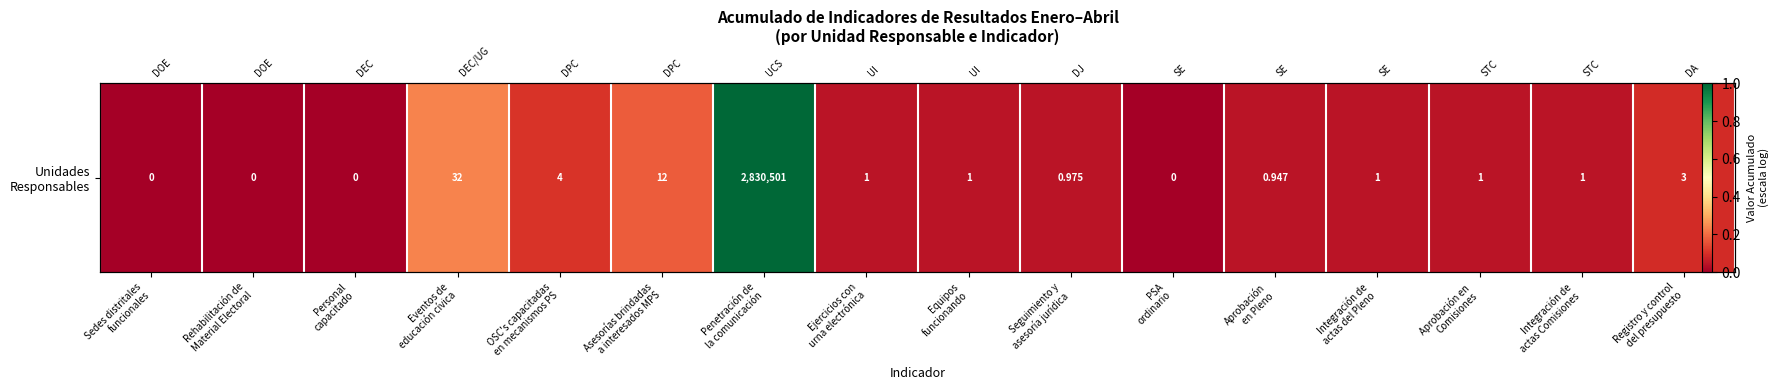

List the labels in order of value, largest first.

Penetración de
la comunicación, Eventos de
educación cívica, Asesorías brindadas
a interesados MPS, OSC's capacitadas
en mecanismos PS, Registro y control
del presupuesto, Ejercicios con
urna electrónica, Equipos
funcionando, Integración de
actas del Pleno, Aprobación en
Comisiones, Integración de
actas Comisiones, Seguimiento y
asesoría jurídica, Aprobación
en Pleno, Sedes distritales
funcionales, Rehabilitación de
Material Electoral, Personal
capacitado, PSA
ordinario